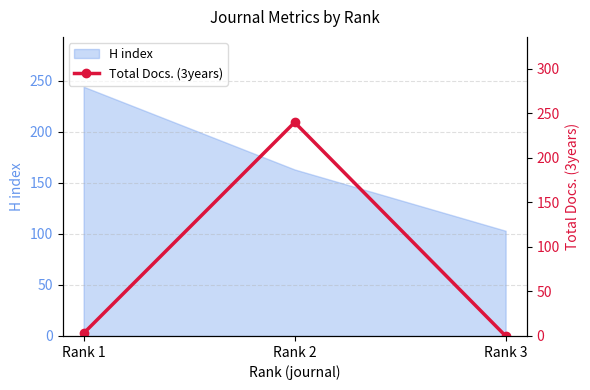

How many positive values are there?

2